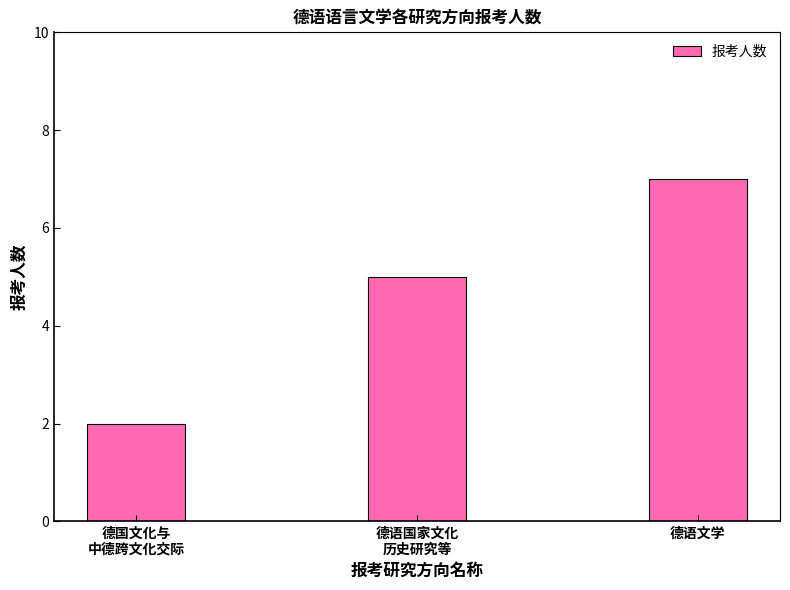

Reading right to left, transcribe all the data shown in this chart.

德语文学=7	德语国家文化
历史研究等=5	德国文化与
中德跨文化交际=2